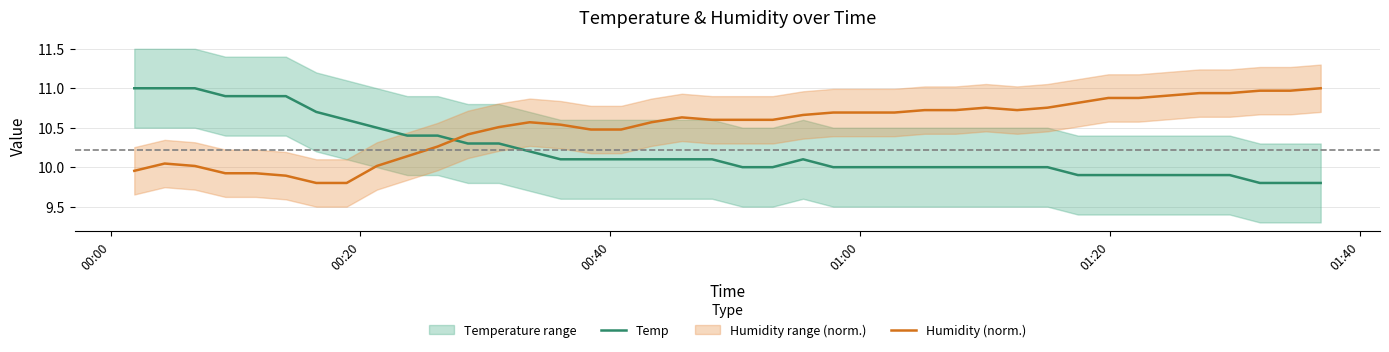

List the series in order of their peak value, lowest first.

Temp, Humidity (norm.)